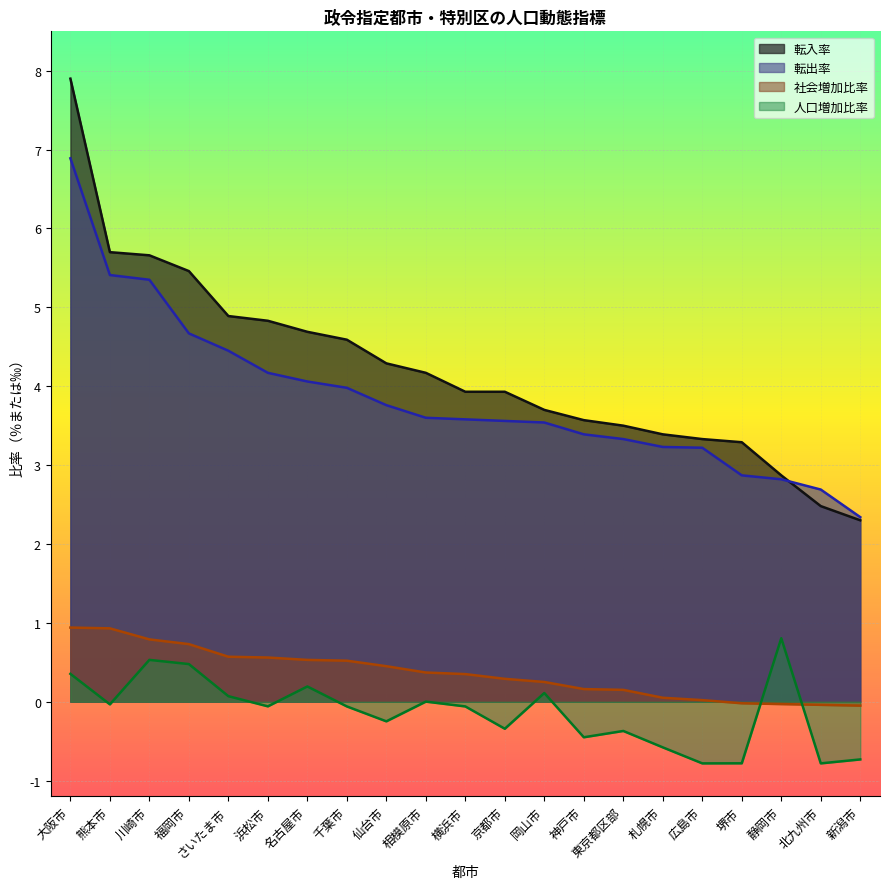

At which label is 転入率 closest to 5?

さいたま市